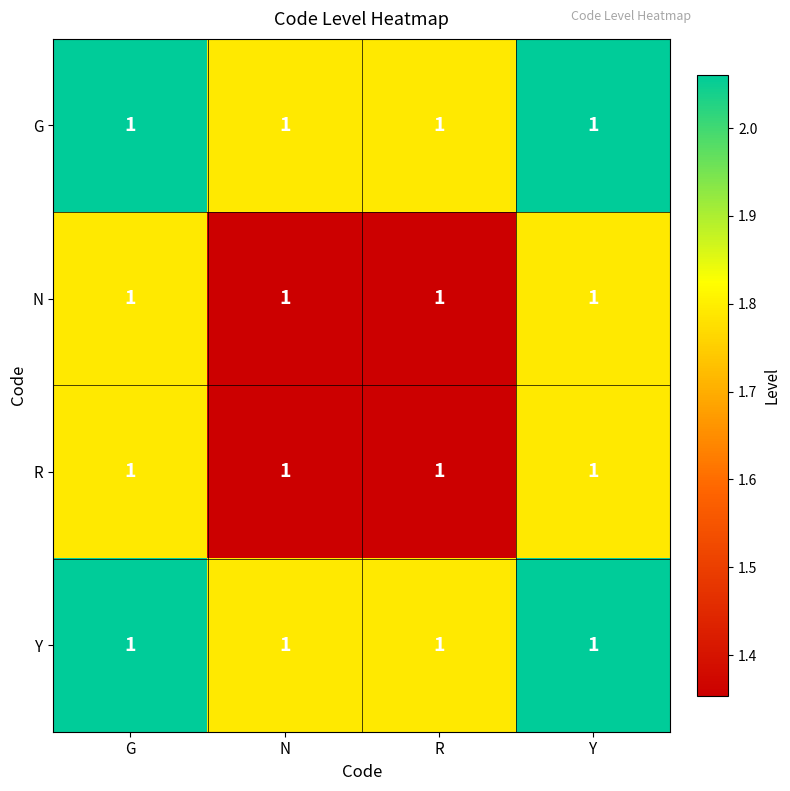

At N, list the series in order from smallest to largest.

N, R, G, Y